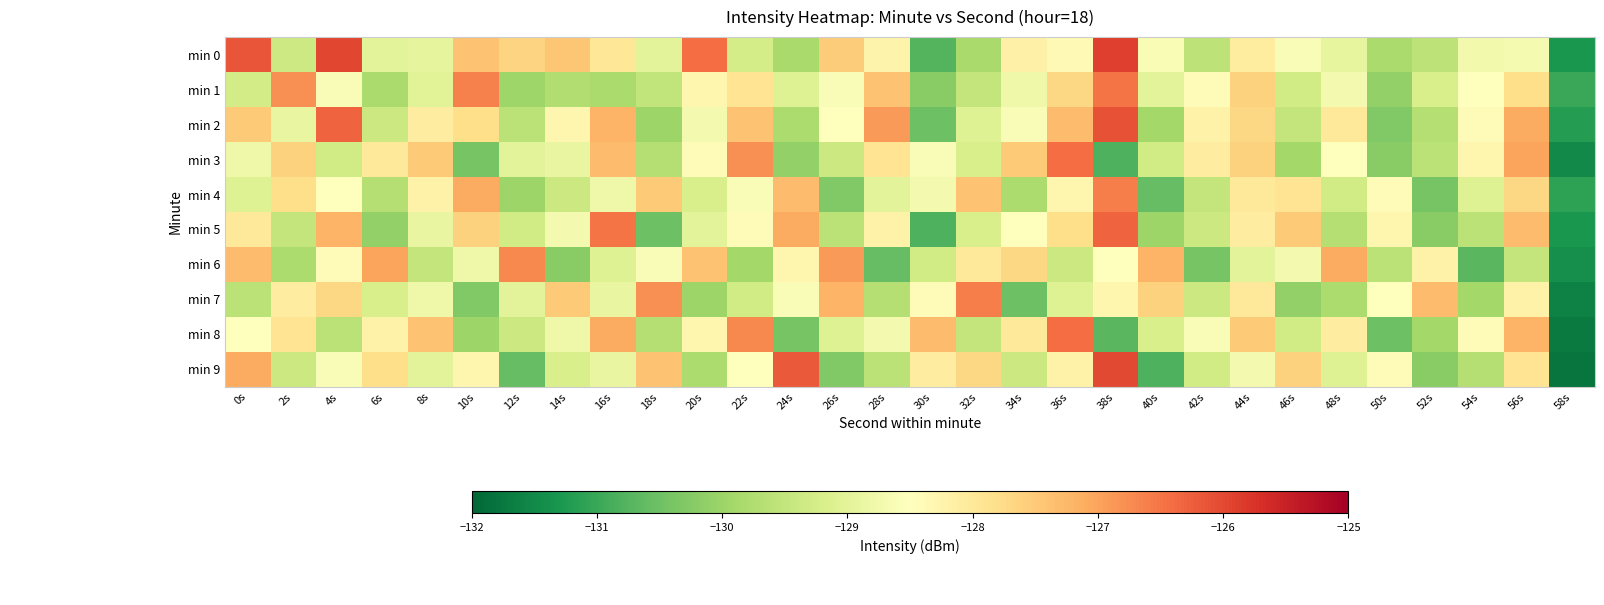

At which category is the sum across all series the highest?

38s